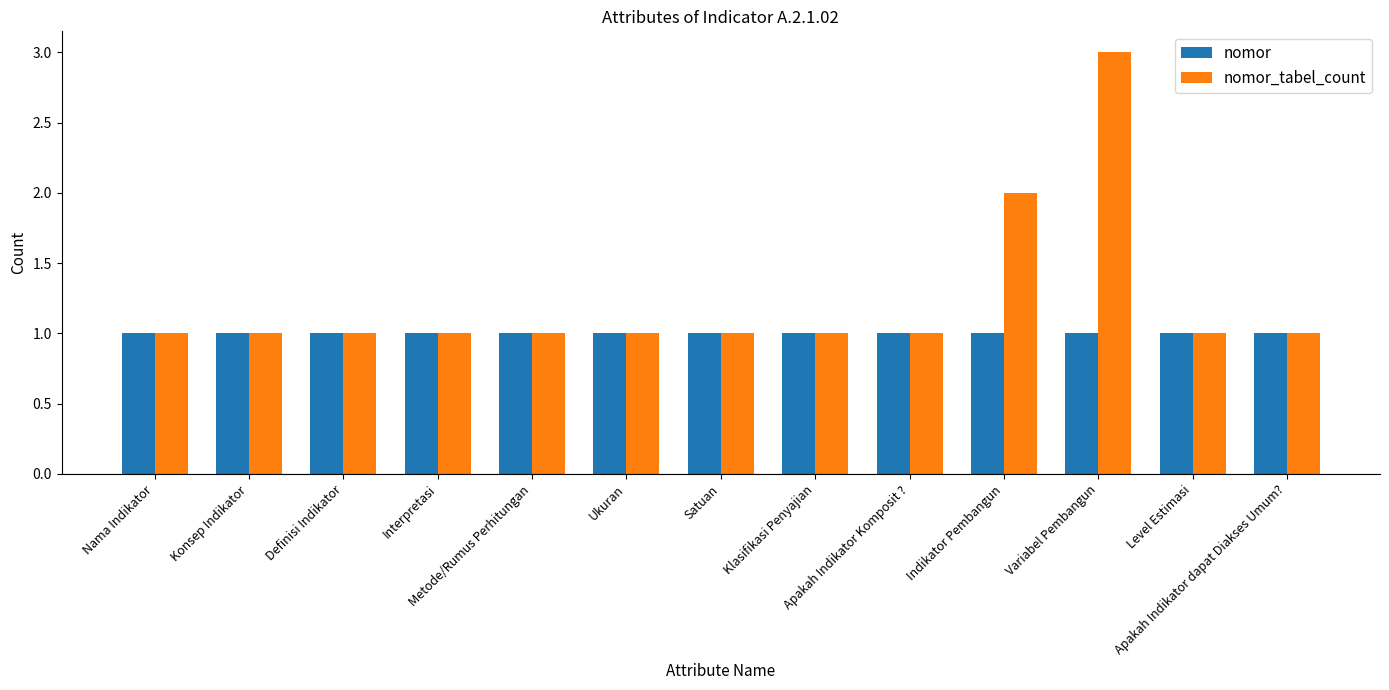

How many bars are there in total?

26